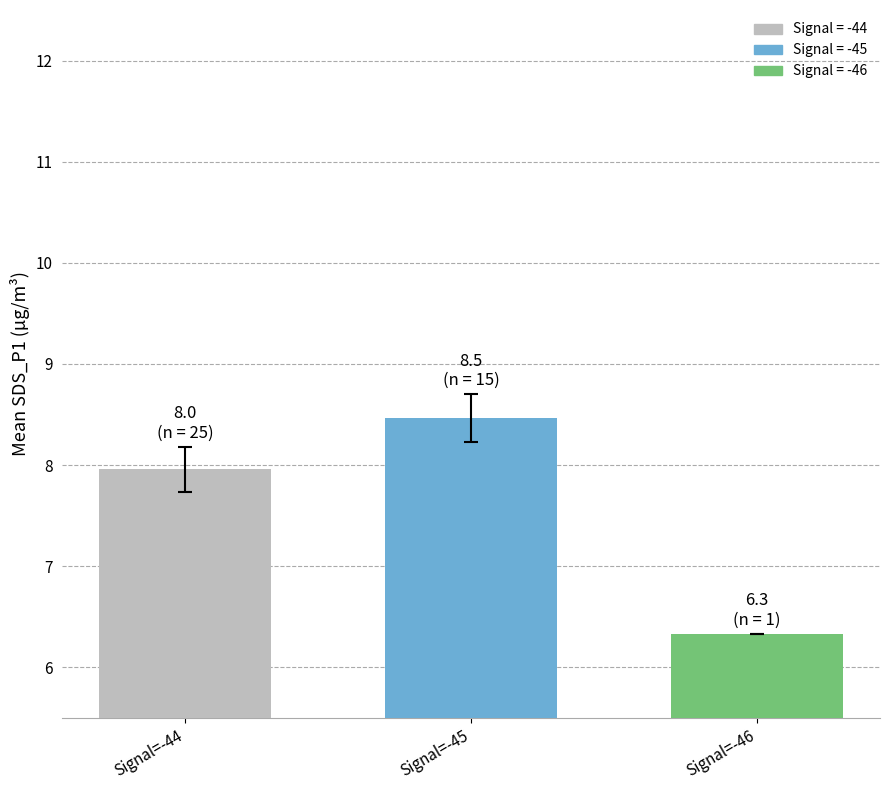

Rank the categories by value from lowest to highest.

Signal=-46, Signal=-44, Signal=-45